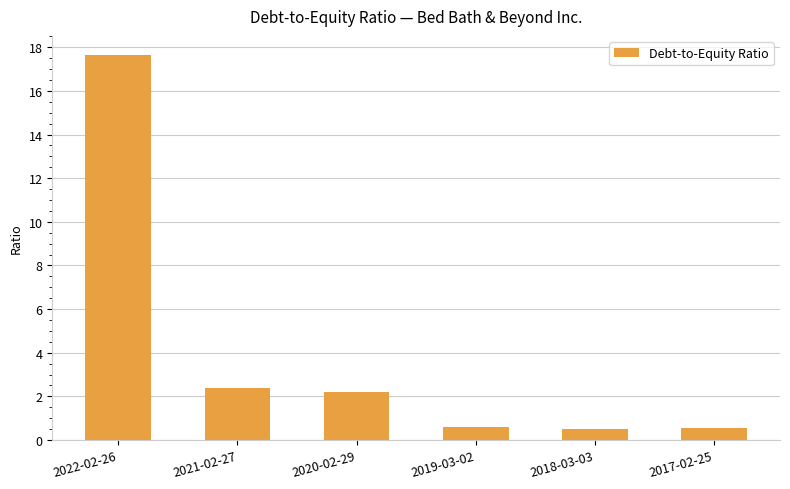

Count the number of data series in this chart.

1